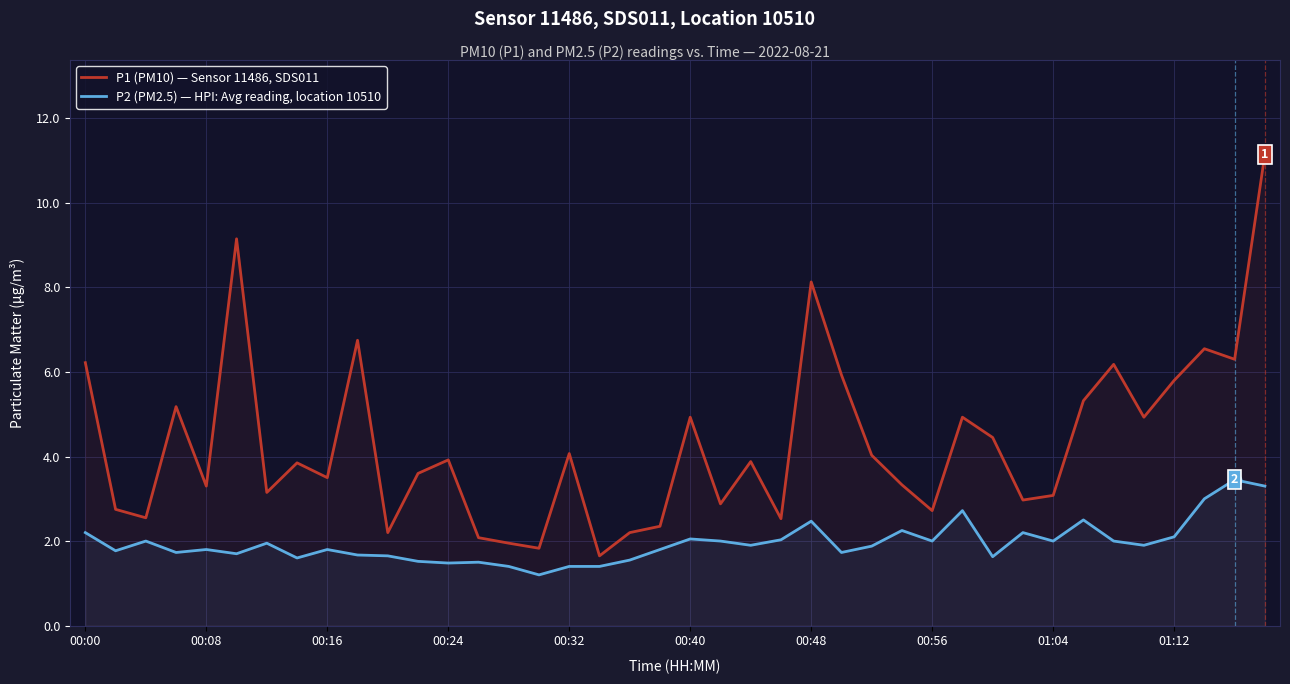

The P1 (PM10) — Sensor 11486, SDS011 series shows 3.1 at 01:04. True or false?

True